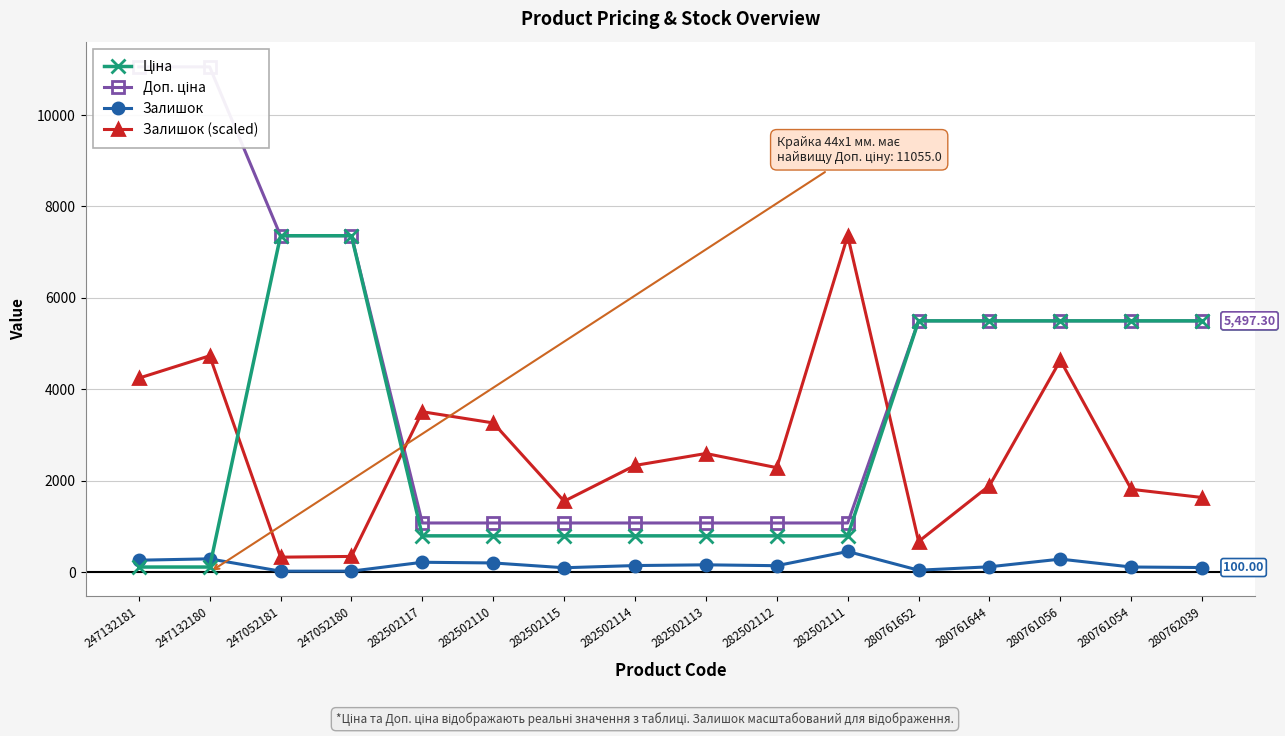

Between 280761644 and 247132180, which is larger?

280761644